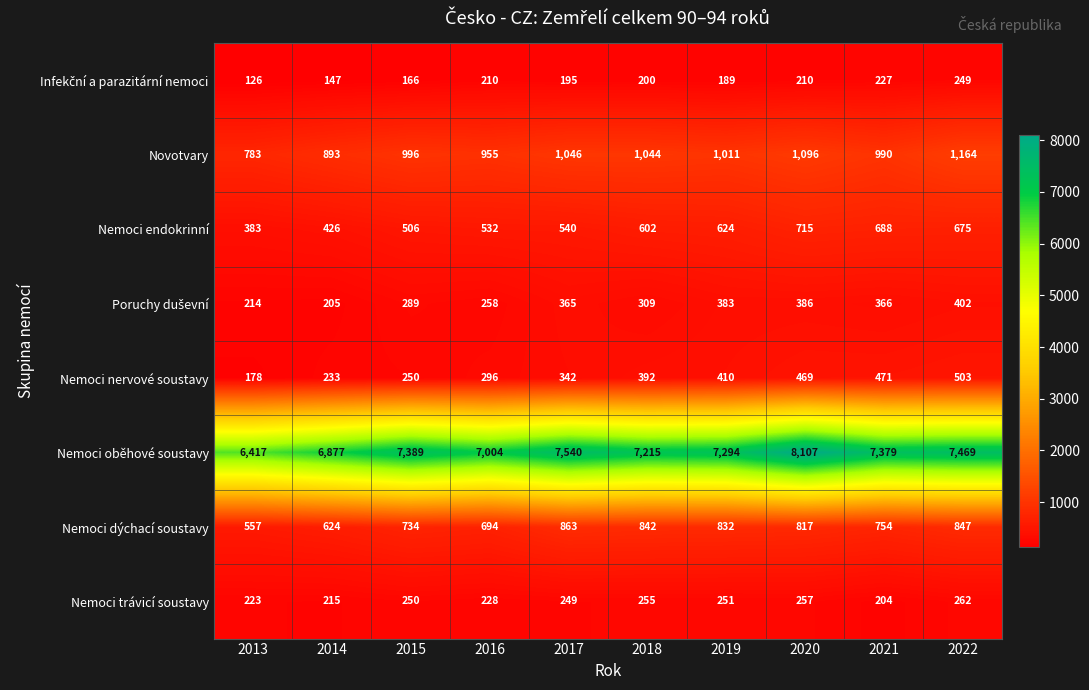

What is the difference between the maximum and second lowest values in the Nemoci endokrinní series?

289